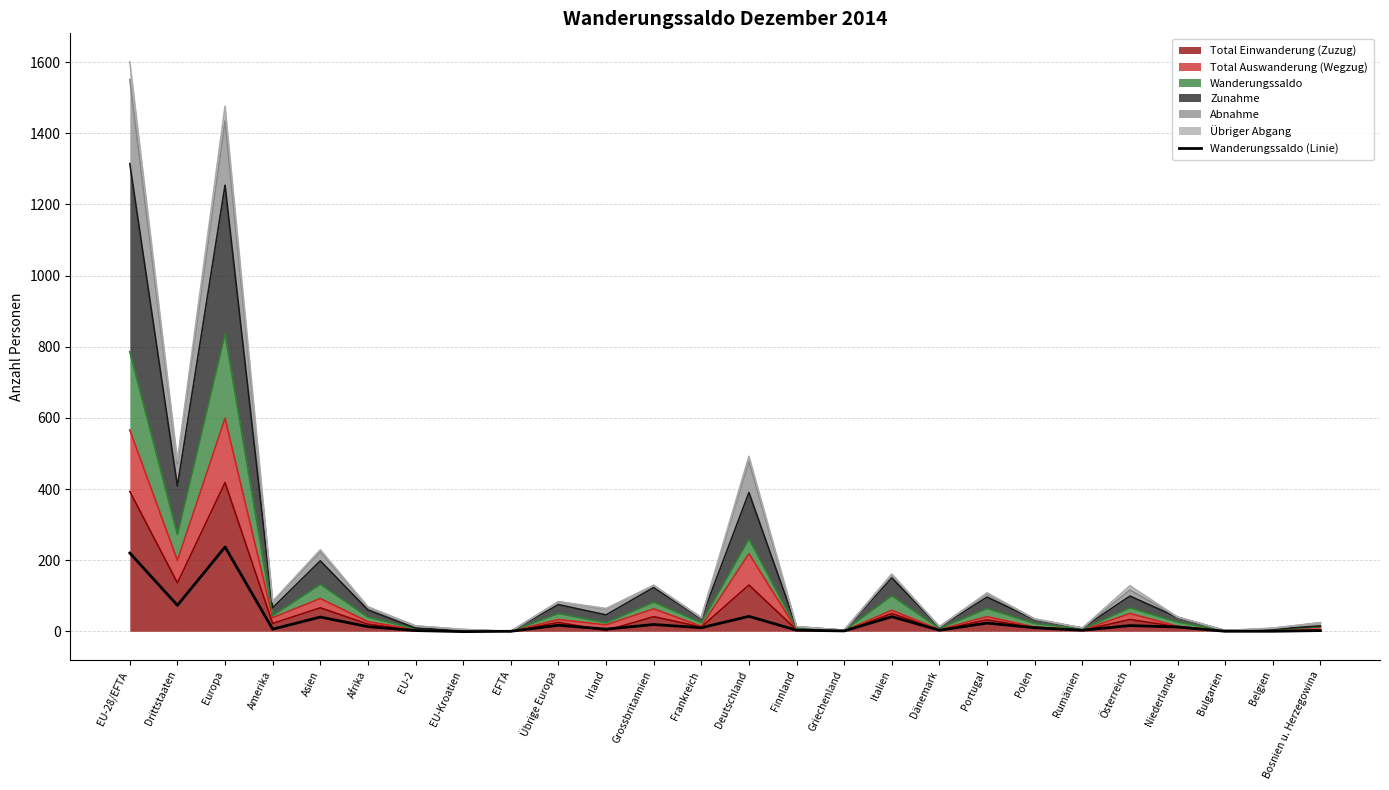

Does the chart display data point markers on the line(s)?

No